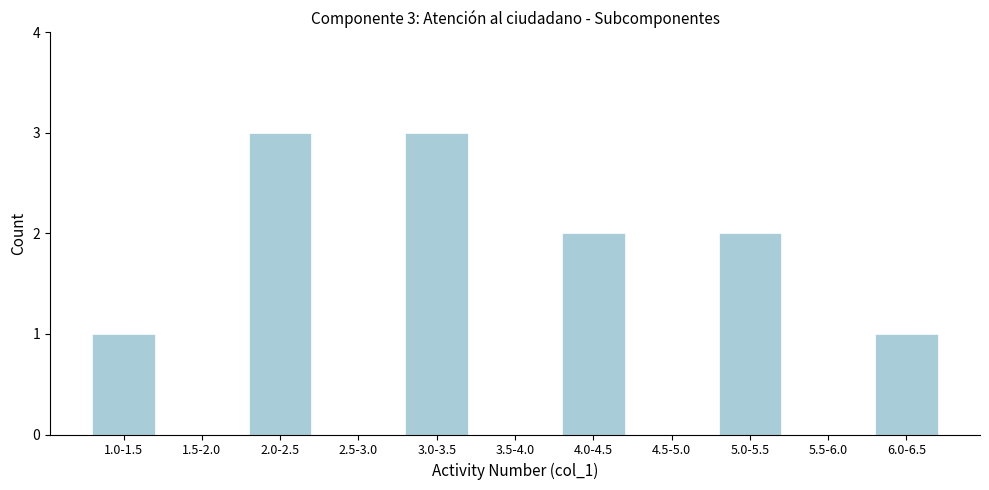

Reading left to right, what are all the values shown in this chart?

1.0-1.5=1	1.5-2.0=0	2.0-2.5=3	2.5-3.0=0	3.0-3.5=3	3.5-4.0=0	4.0-4.5=2	4.5-5.0=0	5.0-5.5=2	5.5-6.0=0	6.0-6.5=1